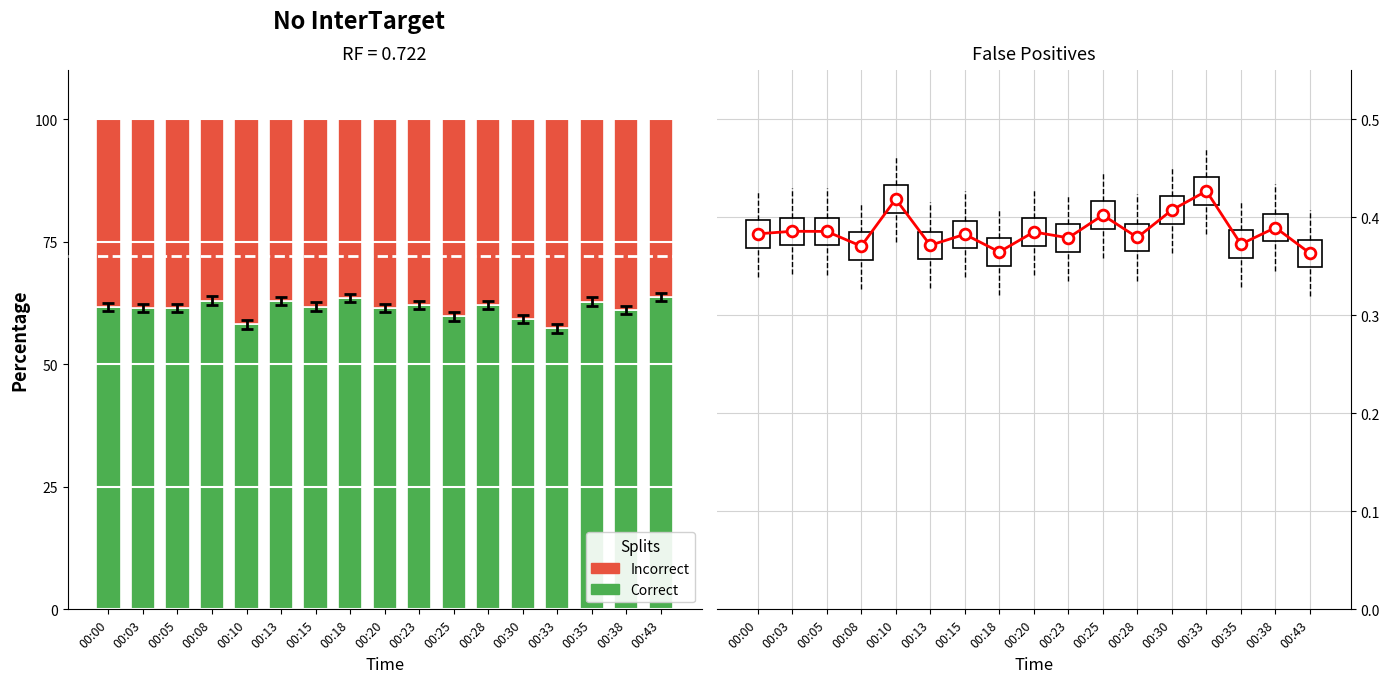

At how many categories does at least one series exceed 8?

17